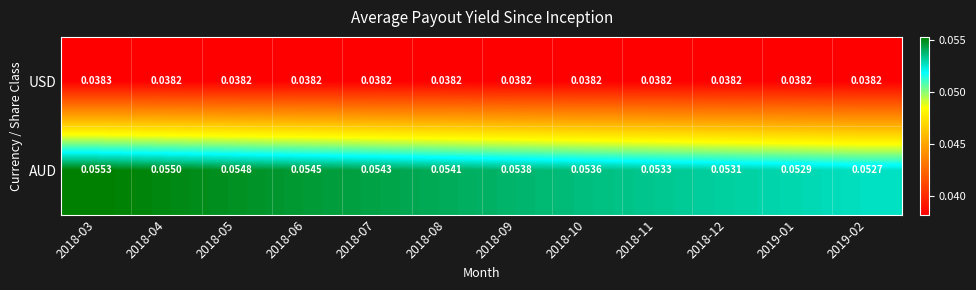

Rank the series by their average value, from highest to lowest.

AUD, USD